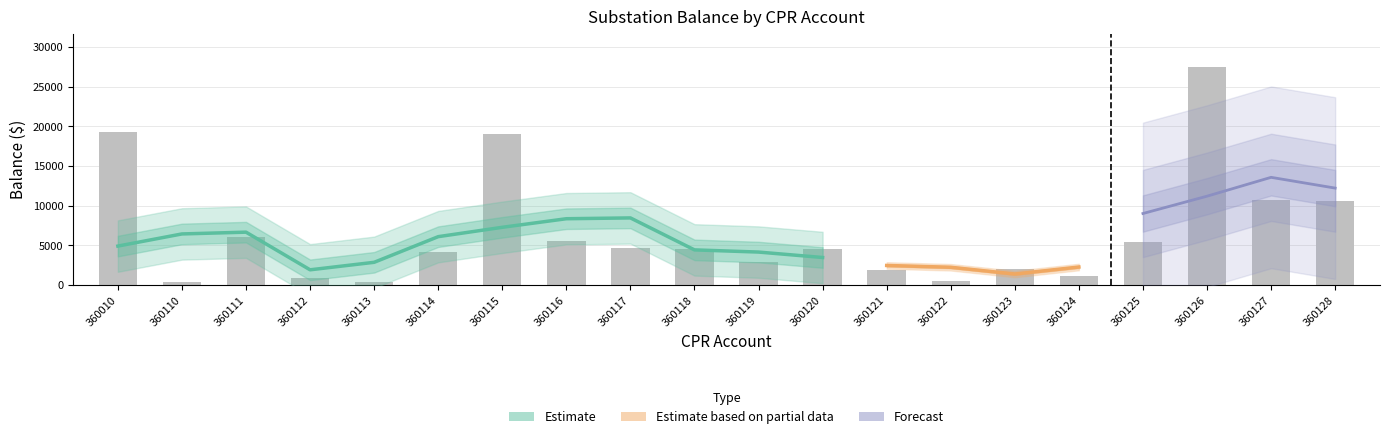

Reading left to right, extract all data points from this chart.

19320.8	353.6	6126.1	896.5	328.0	4140.6	19062.8	5616.5	4651.9	4552.4	2935.6	4516.7	1912.2	535.0	2025.0	1121.1	5428.2	27533.2	10759.0	10632.0